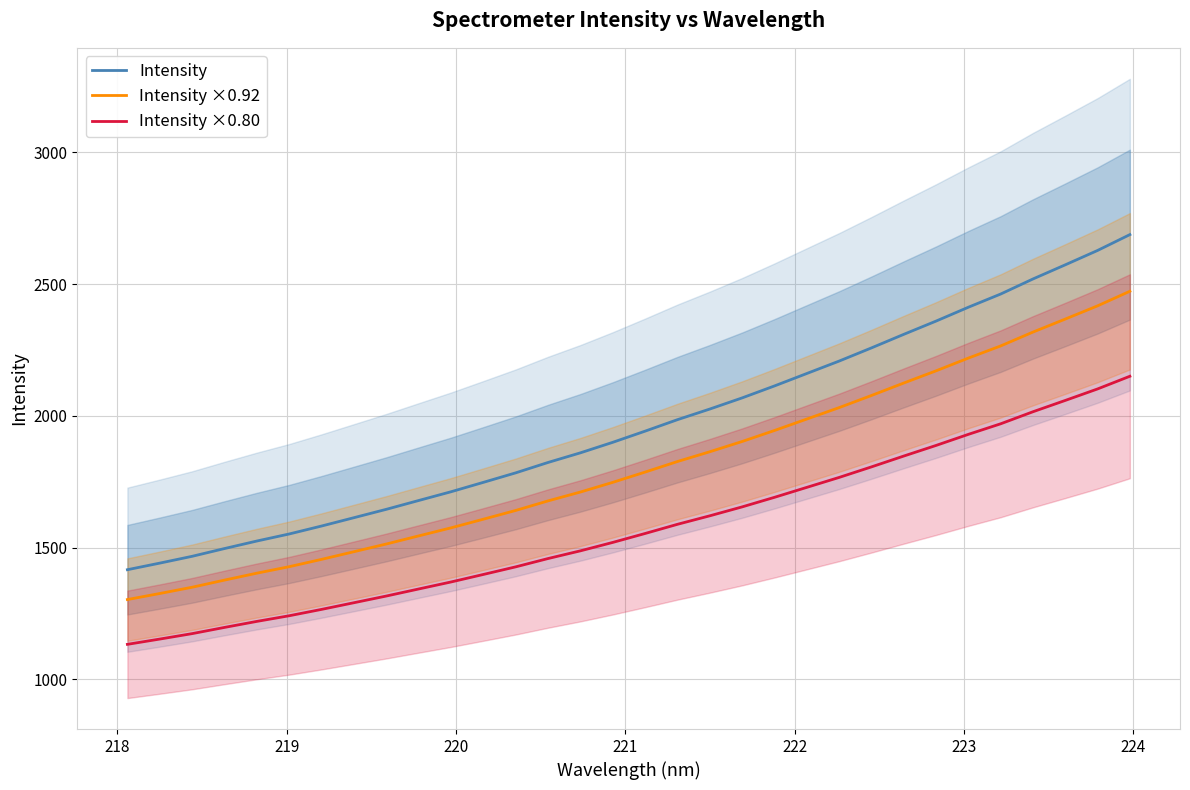

At how many categories does at least one series exceed 2304?

8